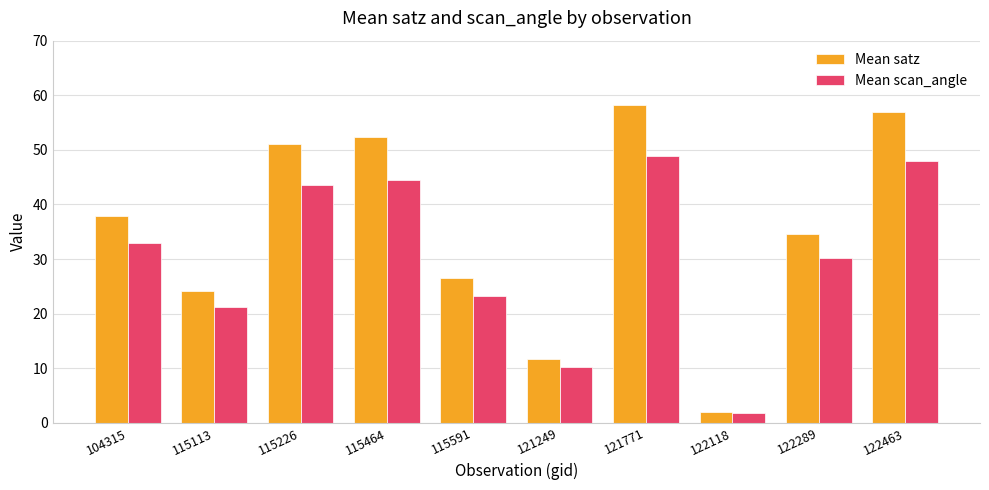

True or false: Mean satz has a value of 34.6 at 122289.

True